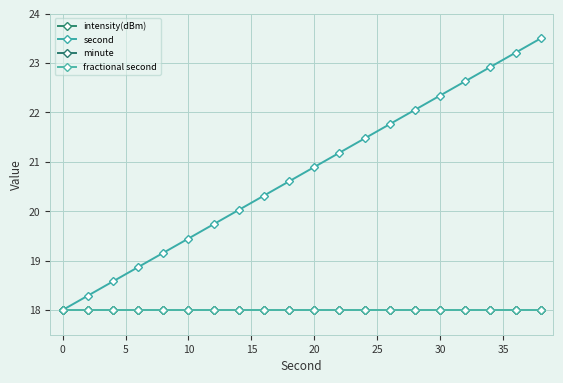

Reading left to right, list all the values displayed in this chart.

intensity(dBm): 18.0	18.0	18.0	18.0	18.0	18.0	18.0	18.0	18.0	18.0	18.0	18.0	18.0	18.0	18.0	18.0	18.0	18.0	18.0	18.0
second: 18.0	18.3	18.6	18.9	19.2	19.4	19.7	20.0	20.3	20.6	20.9	21.2	21.5	21.8	22.1	22.3	22.6	22.9	23.2	23.5
minute: 18.0	18.0	18.0	18.0	18.0	18.0	18.0	18.0	18.0	18.0	18.0	18.0	18.0	18.0	18.0	18.0	18.0	18.0	18.0	18.0
fractional second: 18.0	18.0	18.0	18.0	18.0	18.0	18.0	18.0	18.0	18.0	18.0	18.0	18.0	18.0	18.0	18.0	18.0	18.0	18.0	18.0